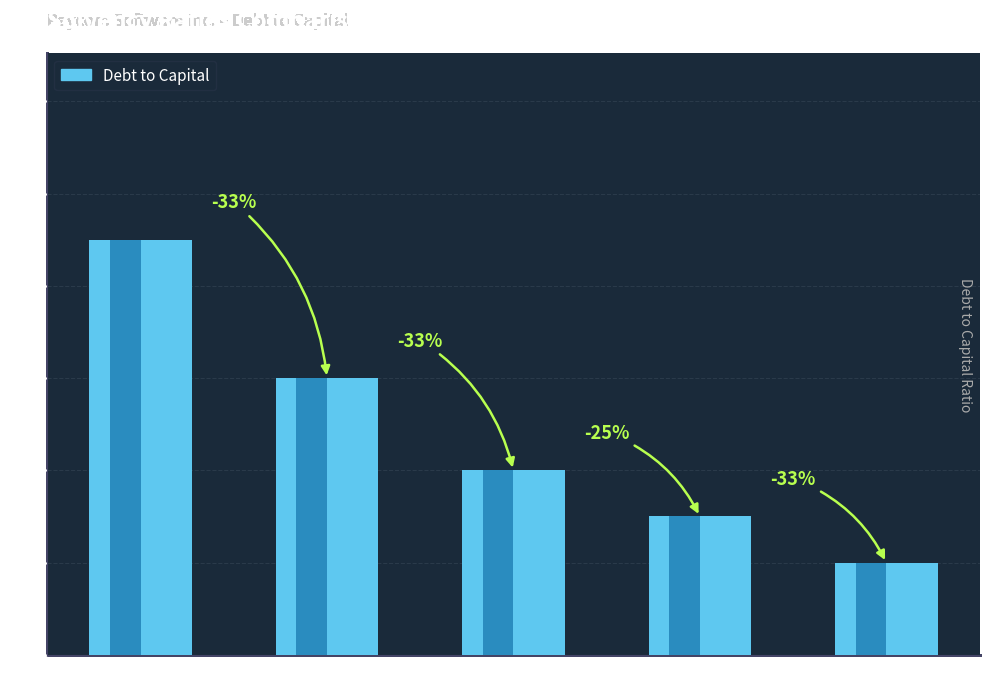

Count the number of data series in this chart.

1